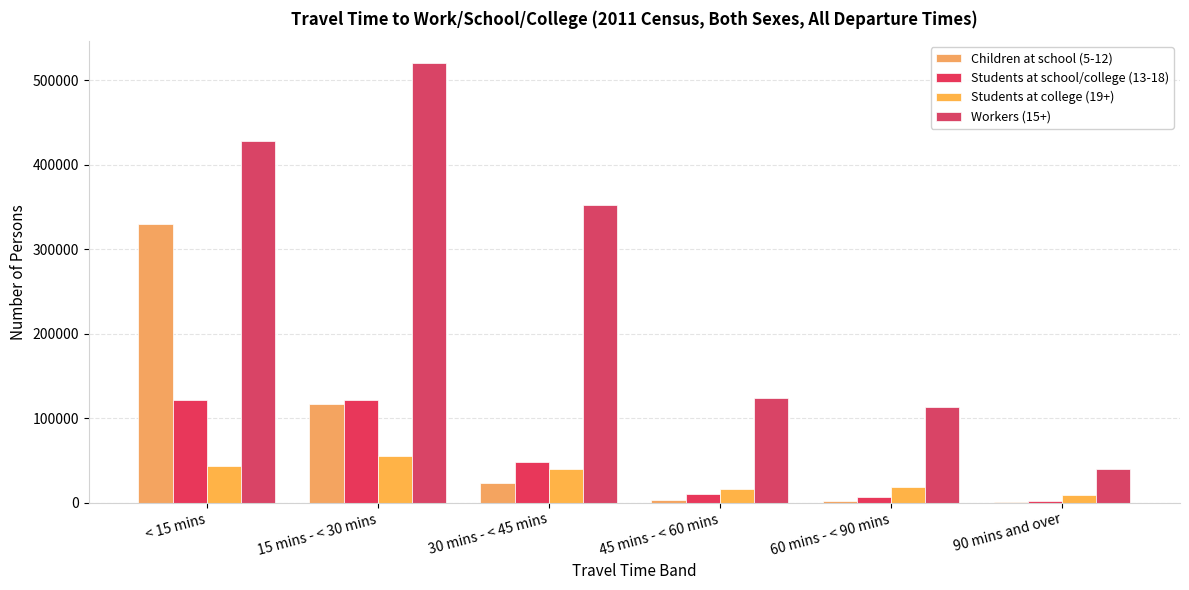

List the series in order of their peak value, highest first.

Workers (15+), Children at school (5-12), Students at school/college (13-18), Students at college (19+)